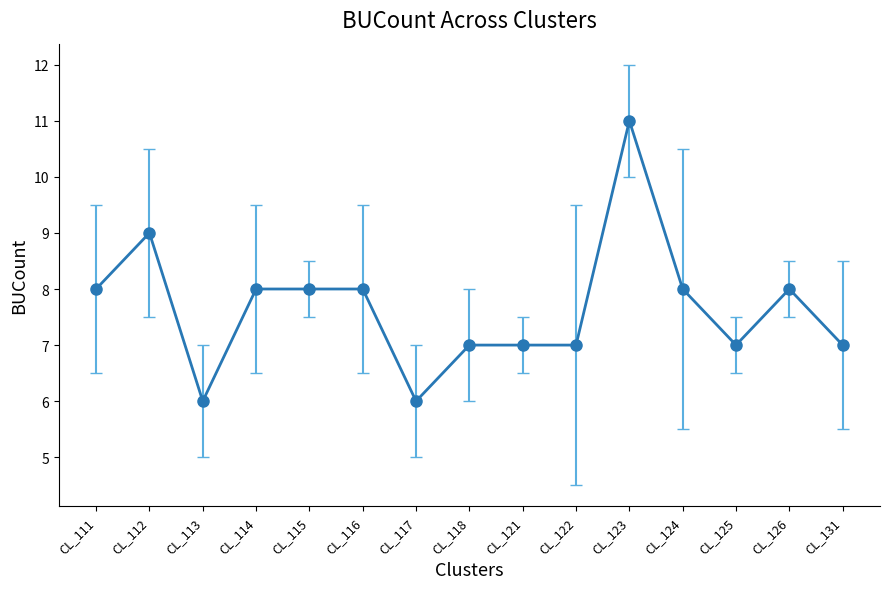

What is the greatest value displayed?

11